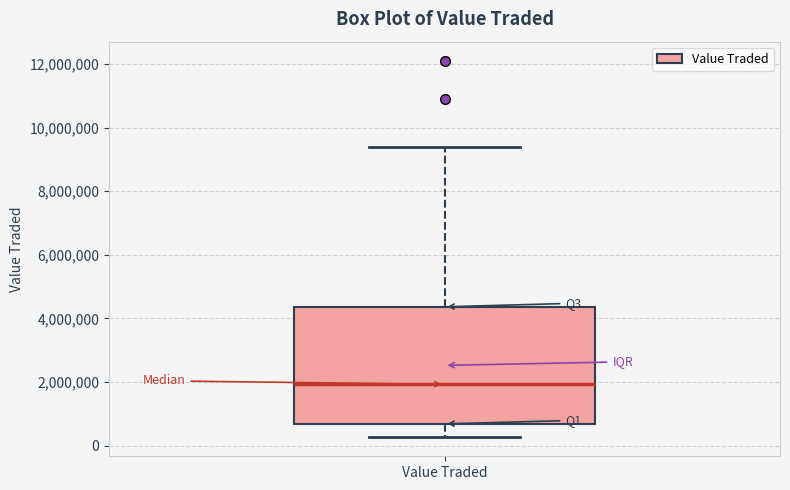

Transcribe this box plot: give where the median line is, the range the box spans, and where the two whiskers end, as read against the y-axis. The values are not printed on the chart, so give them approximately, as read against the axis.

median 2000000, box 600000 to 4400000, whiskers 200000 to 9400000